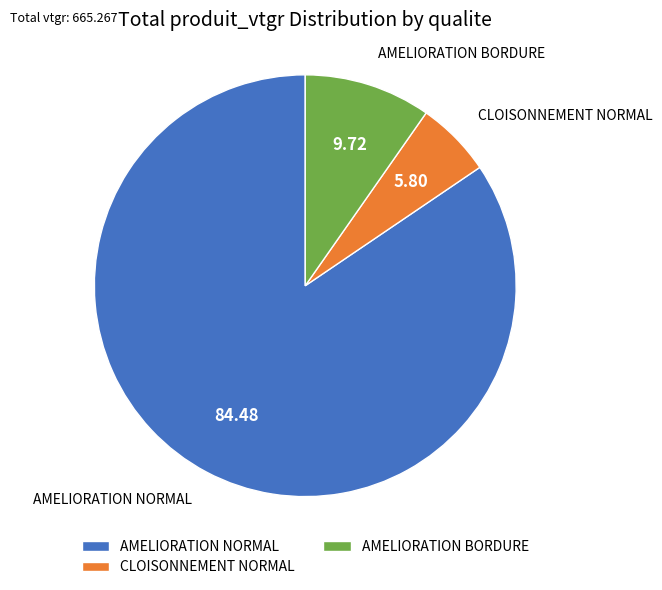

Which has a higher value, CLOISONNEMENT NORMAL or AMELIORATION BORDURE?

AMELIORATION BORDURE